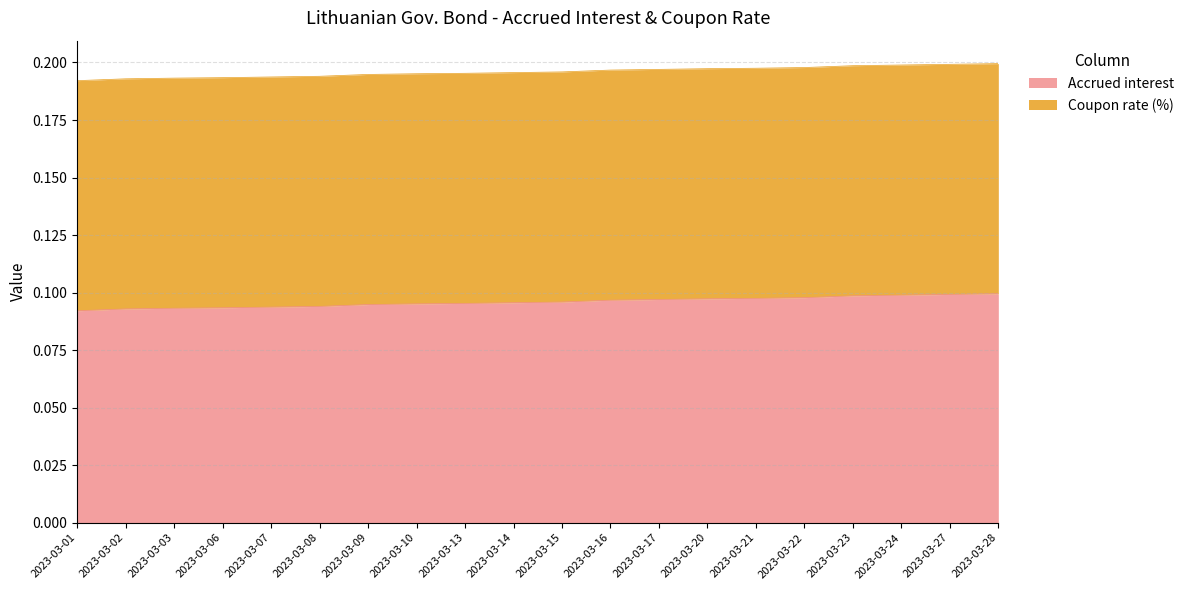

The chart shows a value of 0.1 at 2023-03-20. True or false?

False